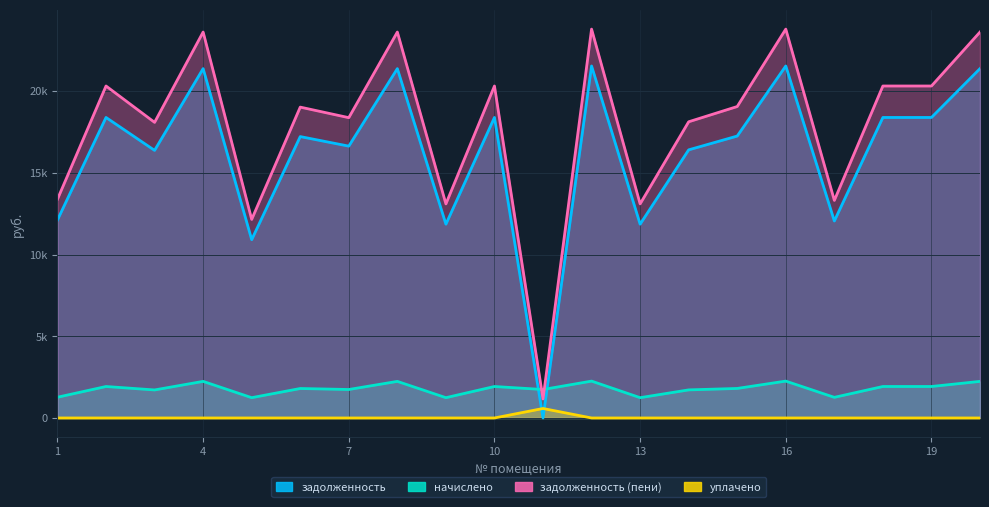

What is the difference between the highest and lowest values at 16?

23792.4